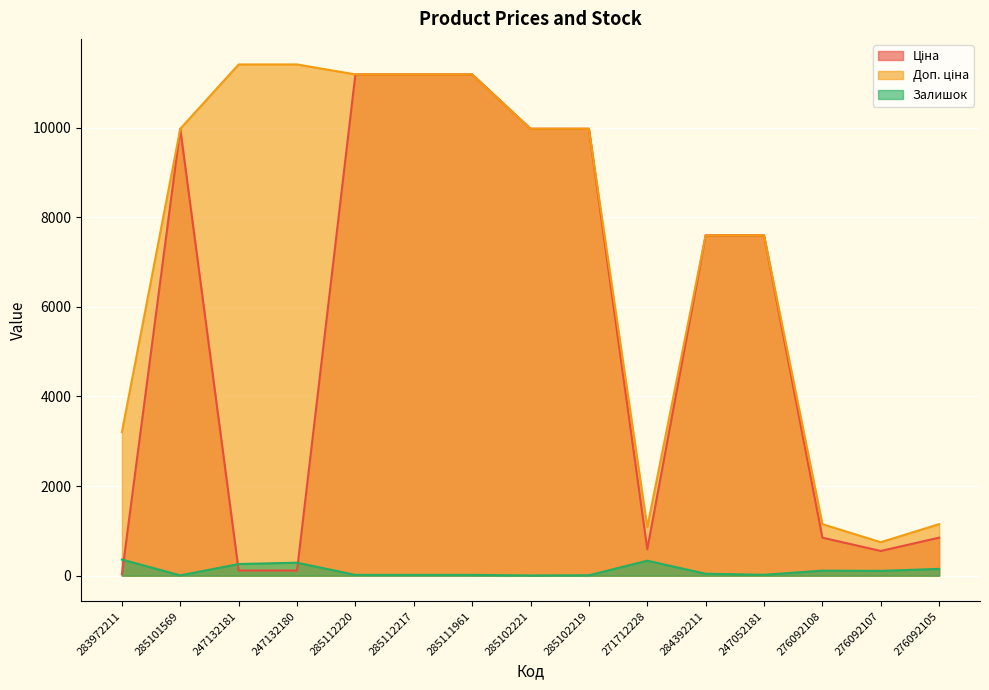

True or false: Залишок has a value of 30.6 at 285112220.

False